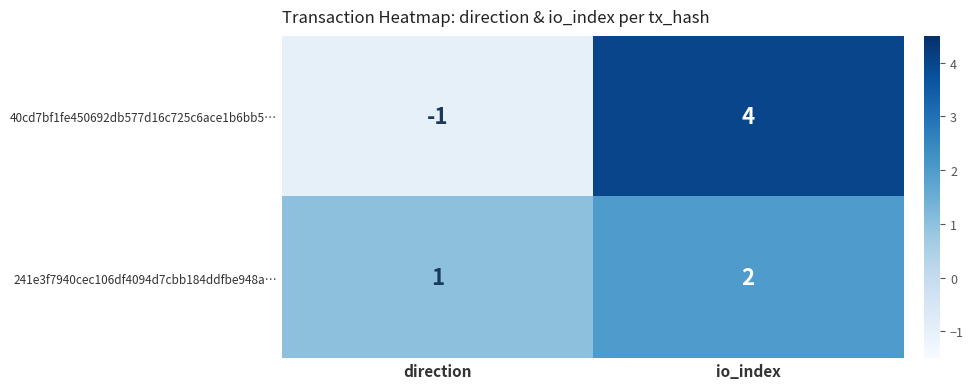

Reading right to left, list all the values displayed in this chart.

40cd7bf1fe450692db577d16c725c6ace1b6bb5…: 4	-1
241e3f7940cec106df4094d7cbb184ddfbe948a…: 2	1